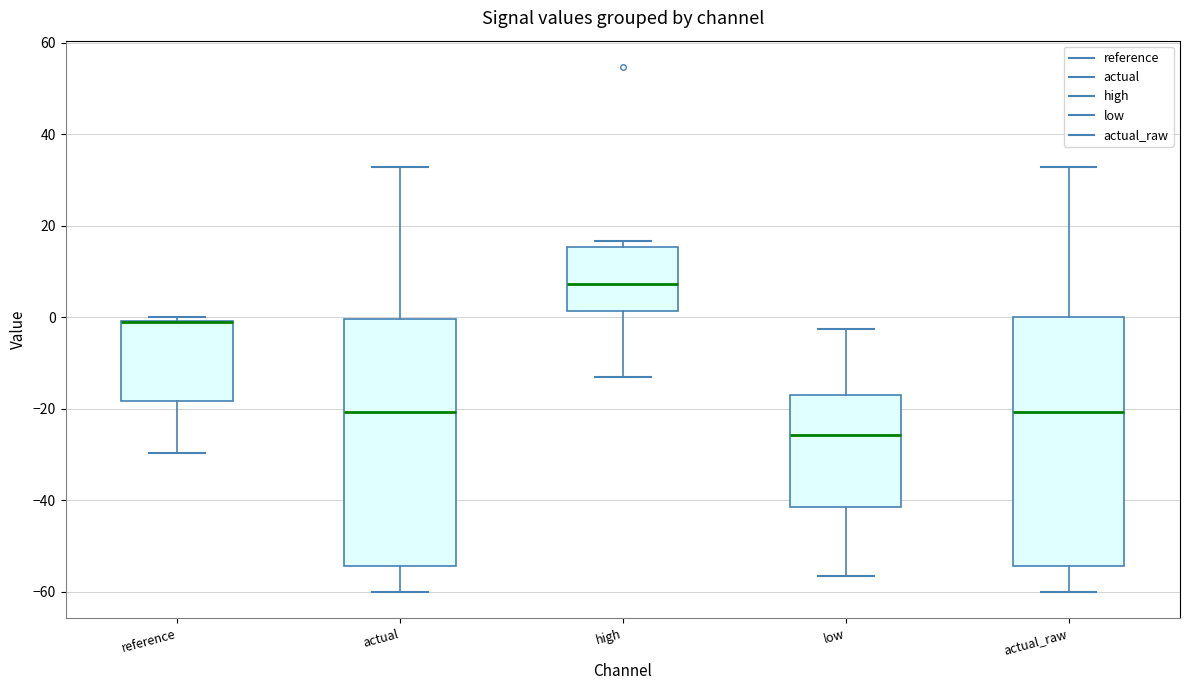

Reading left to right, read every box against the y-axis: the position of its median line, the range the box covers, and the ends of its whiskers. The values are not printed on the chart, so give them approximately, as read against the axis.

reference: median -2 (drawn on the box's upper edge), box -18 to 0, whiskers -30 to 0 (just above the box's upper edge)
actual: median -20, box -54 to 0, whiskers -60 to 32
high: median 8, box 2 to 16, whiskers -14 to 16 (just above the box's upper edge)
low: median -26, box -42 to -16, whiskers -56 to -2
actual_raw: median -20, box -54 to 0, whiskers -60 to 32